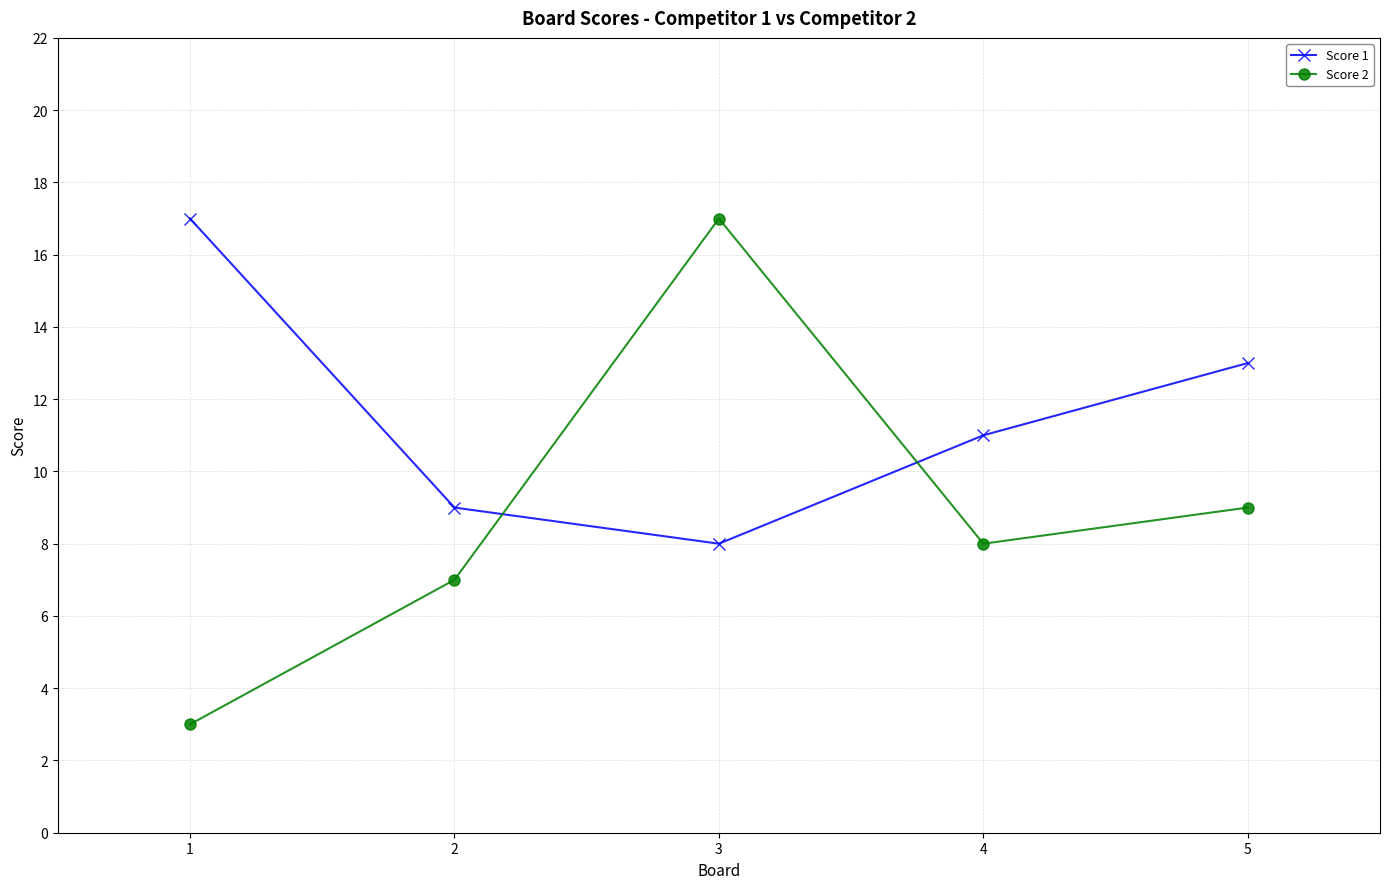

At which label does Score 1 reach its minimum?

3